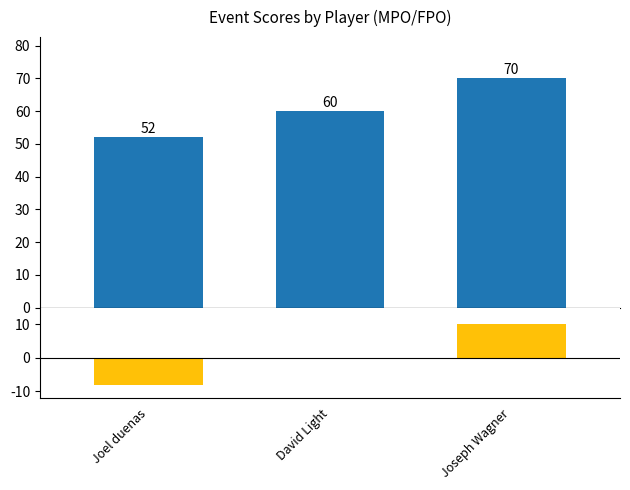

What is the label of the 2nd bar from the right?

David Light